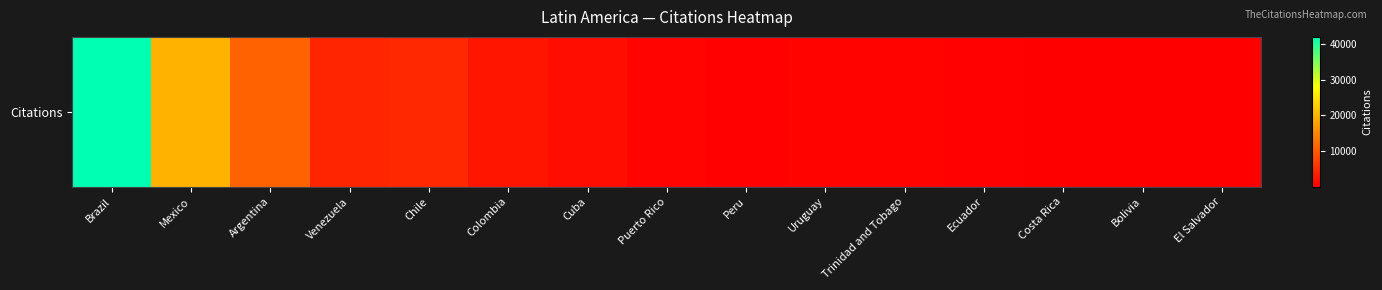

List the labels in order of value, smallest first.

El Salvador, Costa Rica, Bolivia, Ecuador, Peru, Trinidad and Tobago, Uruguay, Puerto Rico, Cuba, Colombia, Venezuela, Chile, Argentina, Mexico, Brazil